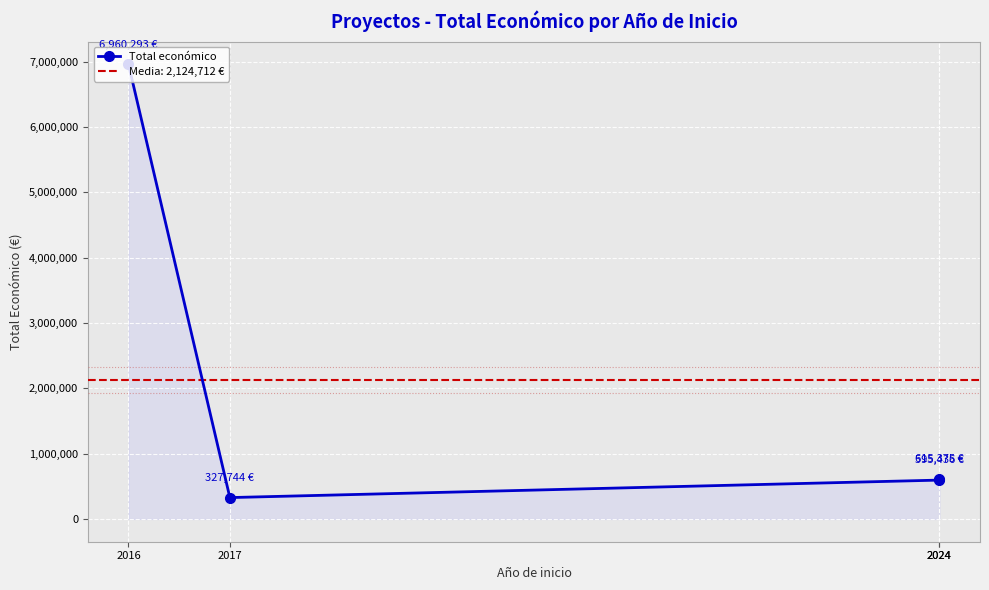

At which label is the value closest to 3644018?

2024